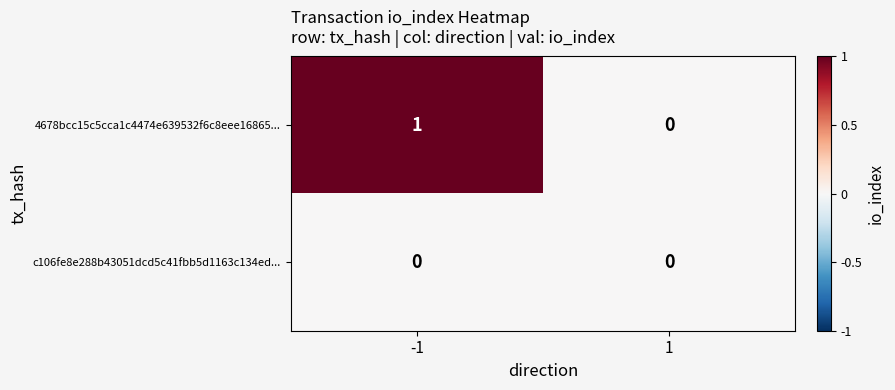

True or false: 4678bcc15c5cca1c4474e639532f6c8eee16865... has a value of 0 at -1.

False